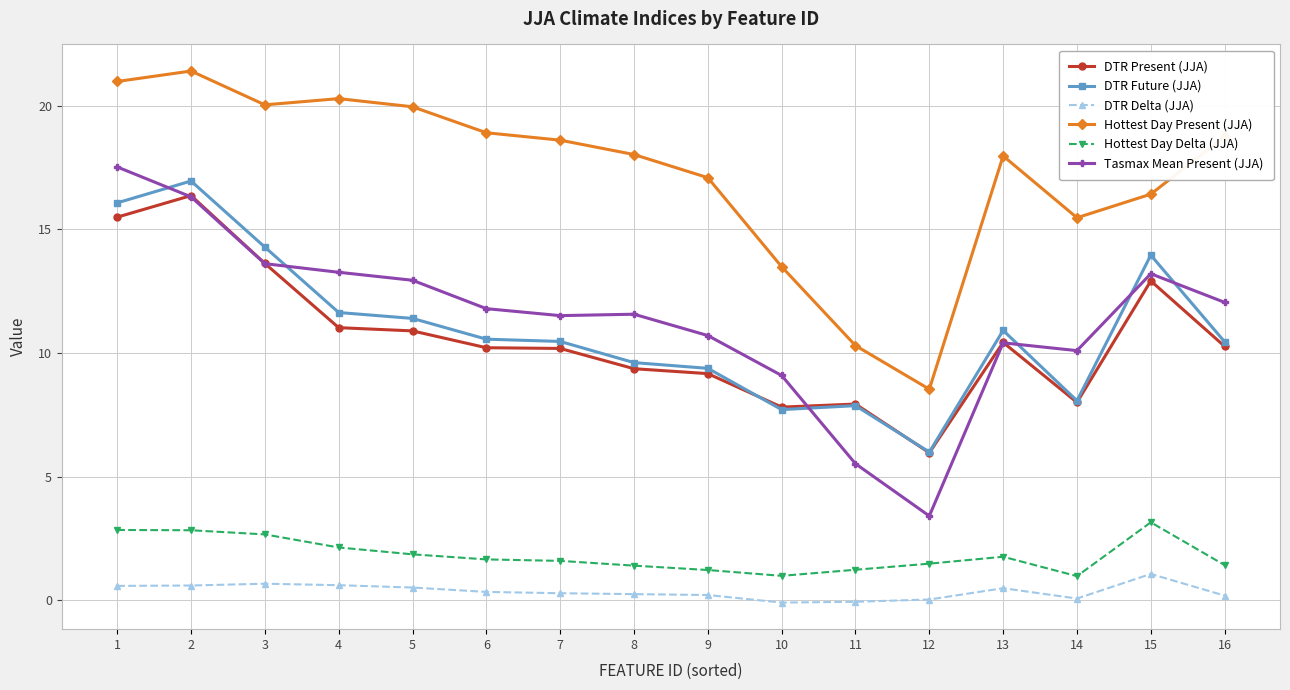

How many data points in Tasmax Mean Present (JJA) are above 11?

10